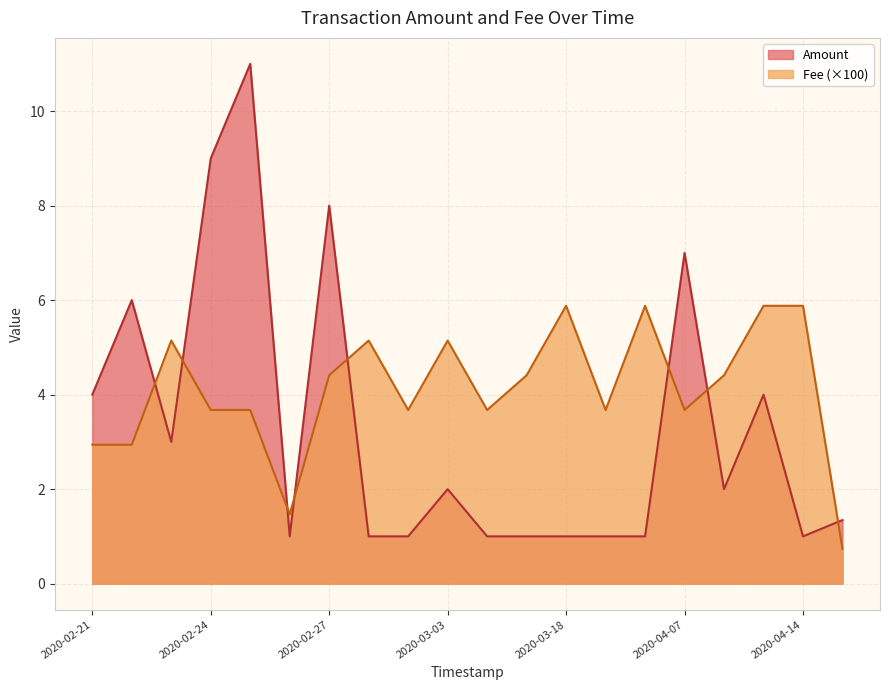

How many series are shown in this chart?

2